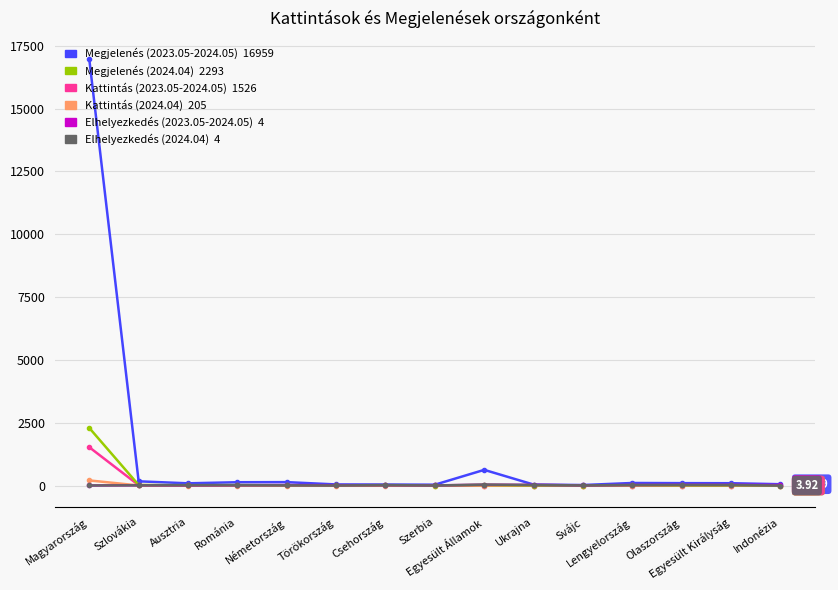

Which category has the highest value across all series?

Magyarország